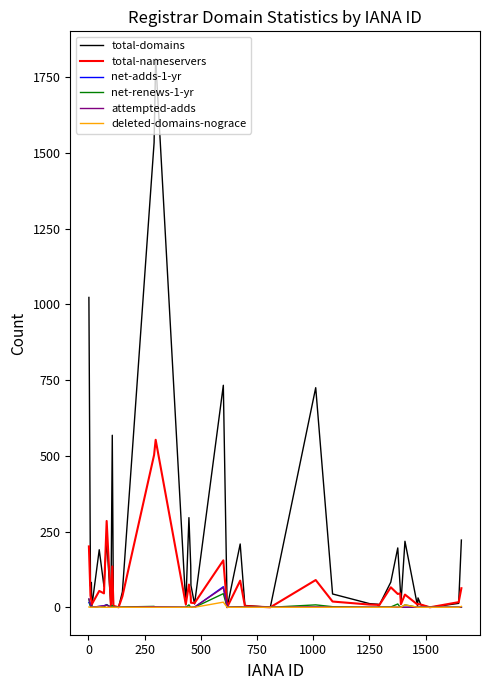

Which series has the largest range (max minus min)?

total-domains